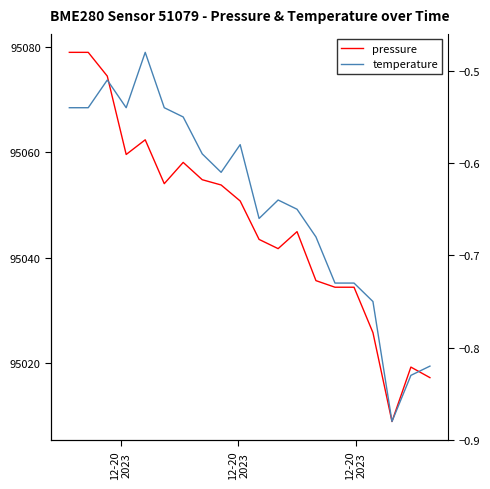

Count the number of data series in this chart.

2